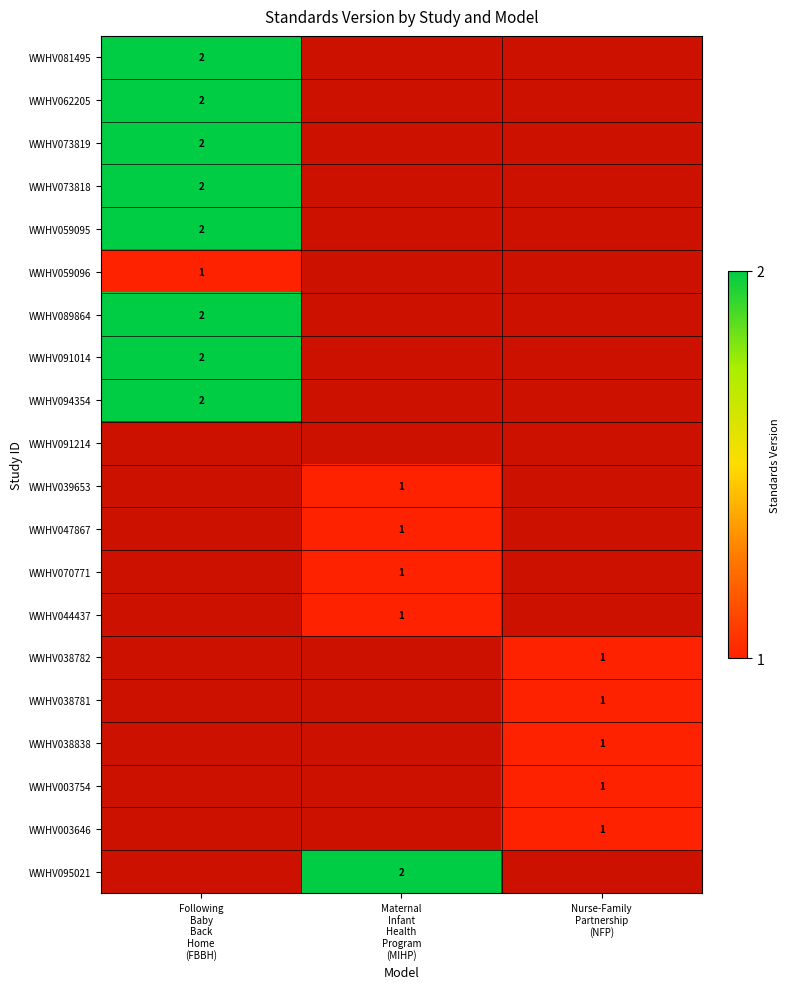

Count the number of data series in this chart.

20